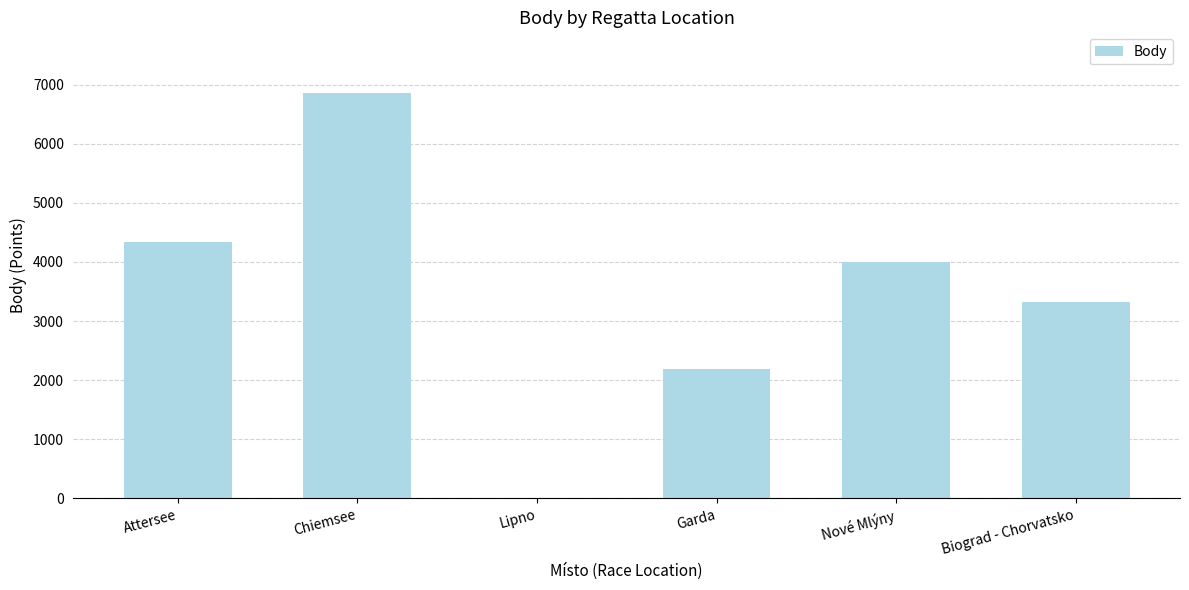

What is the change in value from Attersee to Chiemsee?

+2509